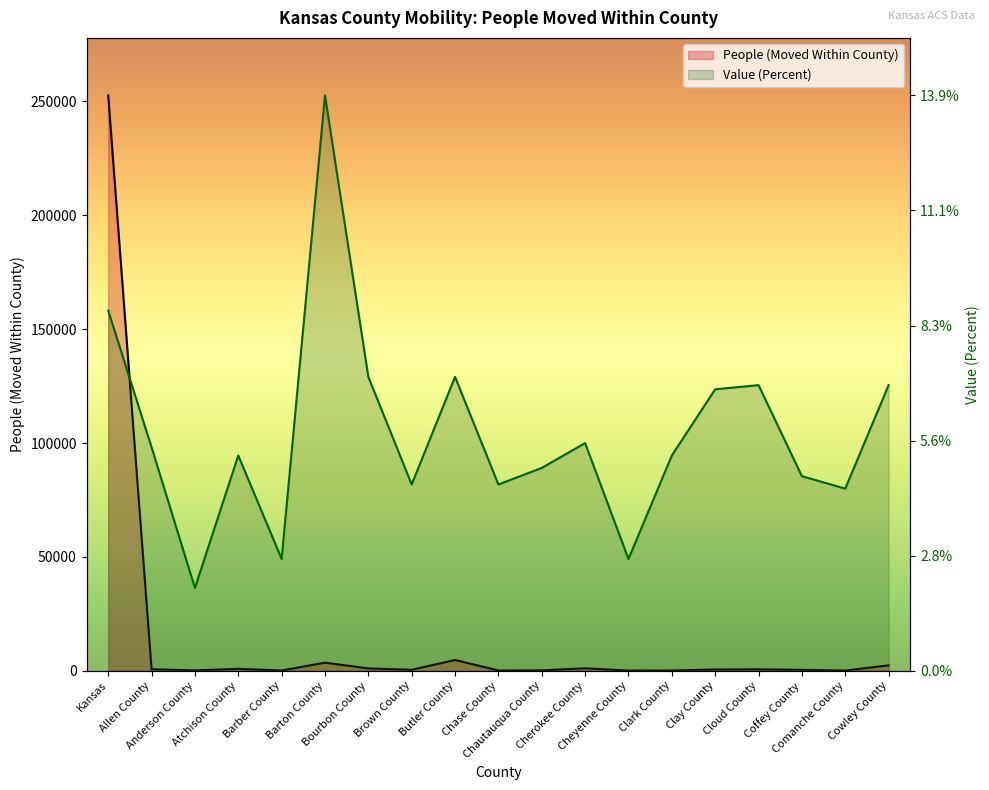

What is the total value across all series at Barton County?

256195.0